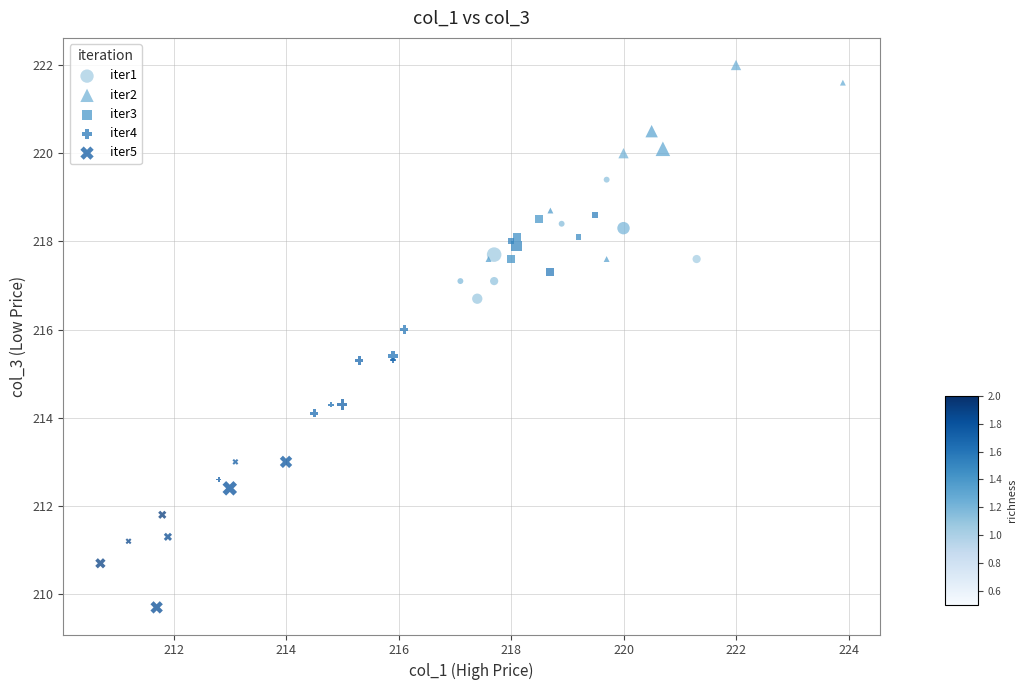

Which series reaches the maximum Y coordinate?

iter2